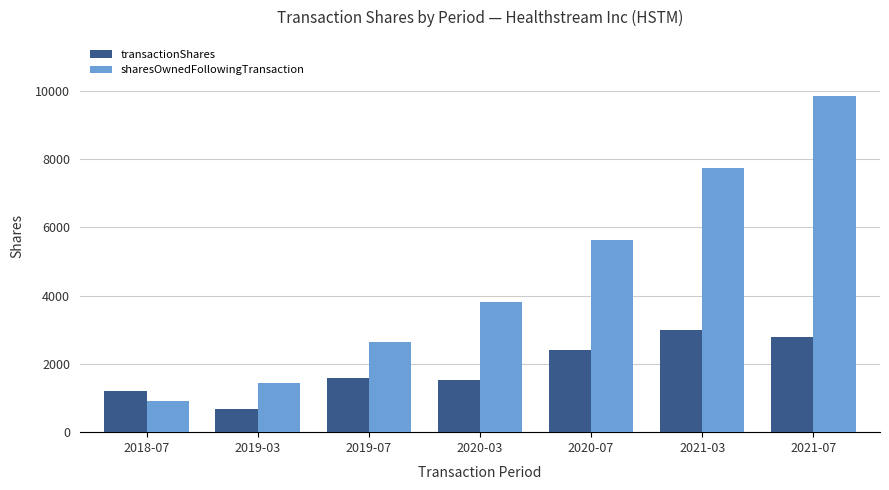

What value does the transactionShares series have at 2021-07?

2800